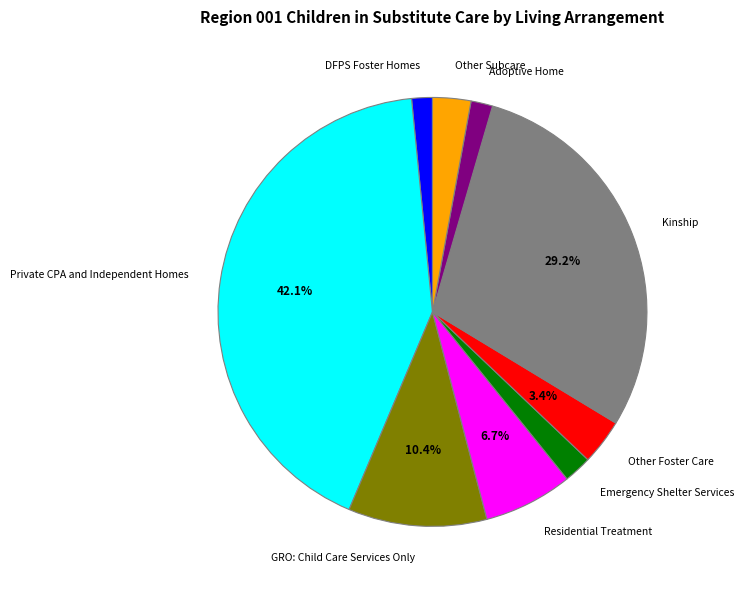

Which has a higher value, Kinship or Adoptive Home?

Kinship